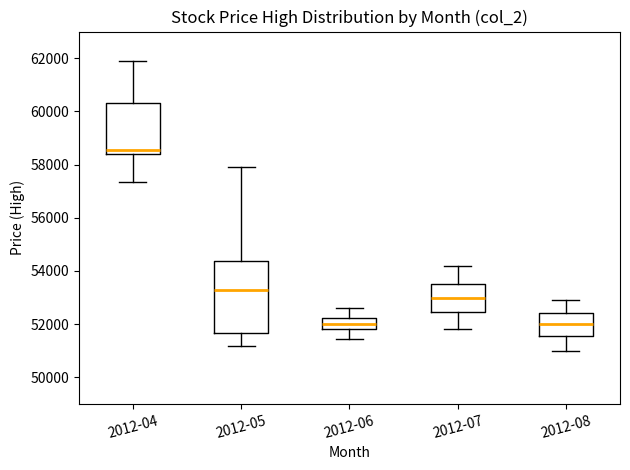

Reading left to right, read every box against the y-axis: the position of its median line, the range the box covers, and the ends of its whiskers. The values are not printed on the chart, so give them approximately, as read against the axis.

2012-04: median 58600, box 58400 to 60400, whiskers 57400 to 61800
2012-05: median 53200, box 51600 to 54400, whiskers 51200 to 57800
2012-06: median 52000, box 51800 to 52200, whiskers 51400 to 52600
2012-07: median 53000, box 52400 to 53600, whiskers 51800 to 54200
2012-08: median 52000, box 51600 to 52400, whiskers 51000 to 53000